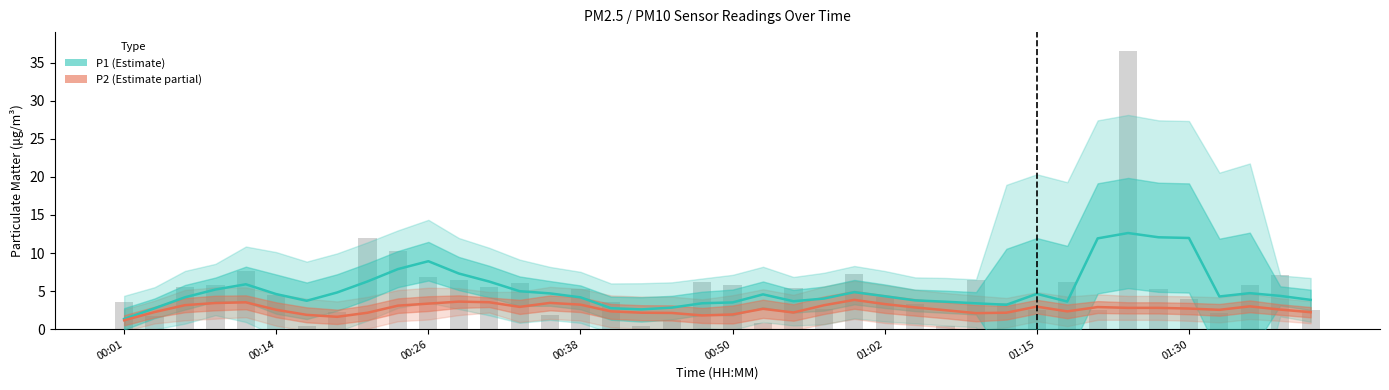

What is the value of the P1 (Estimate) bar at the 22nd from the left?

4.6